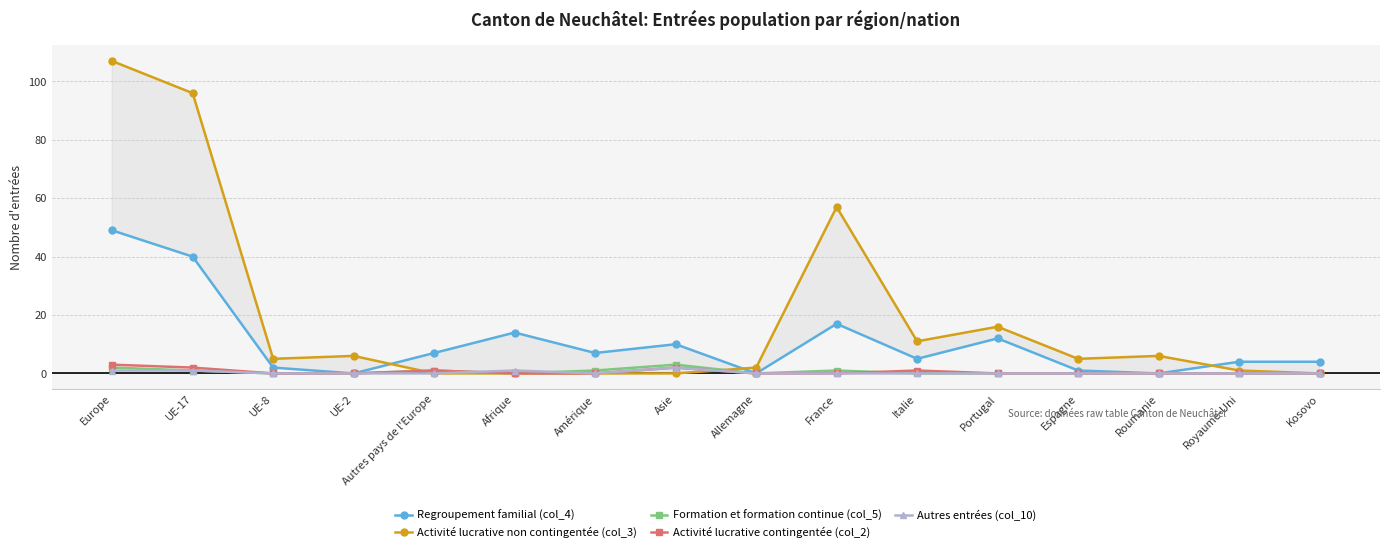

Which series changed the most between UE-17 and UE-2?

Activité lucrative non contingentée (col_3)